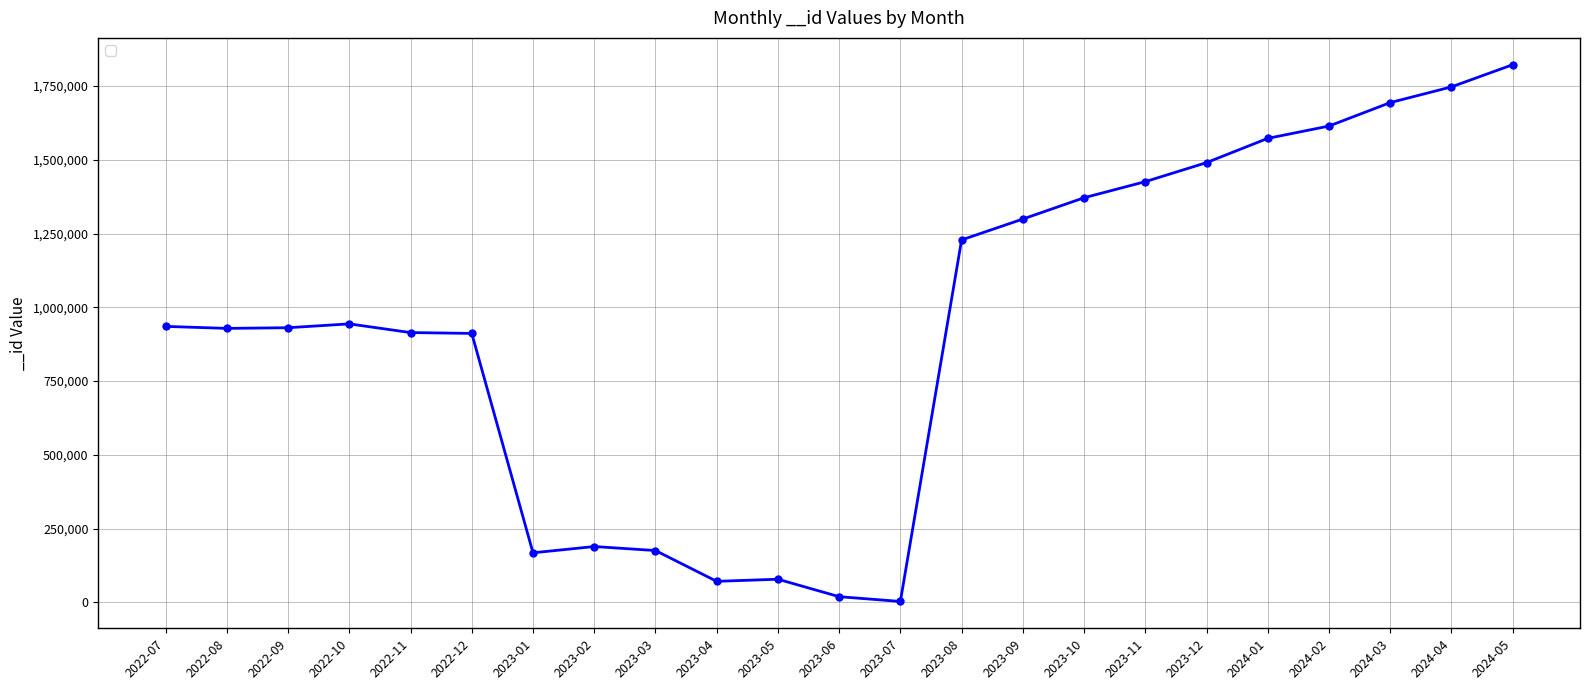

Which label corresponds to the largest value in the chart?

2024-05